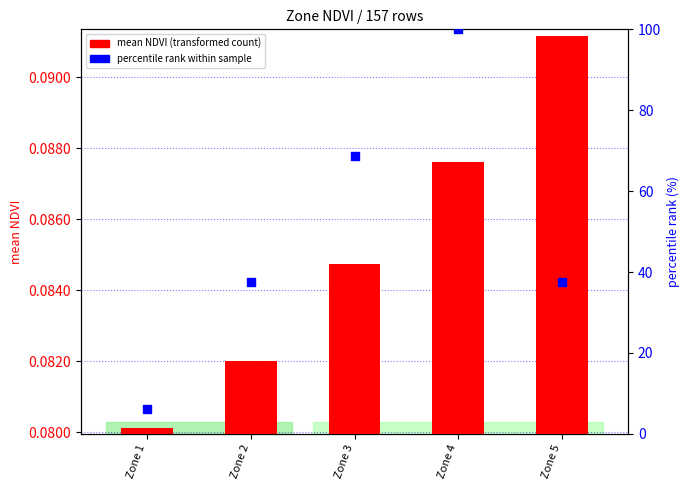

At how many categories does at least one series exceed 12?

4